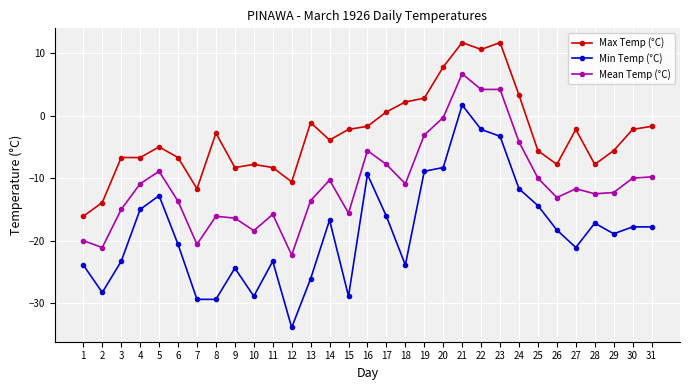

What is the value of the Min Temp (°C) point at the 21st from the left?

1.7